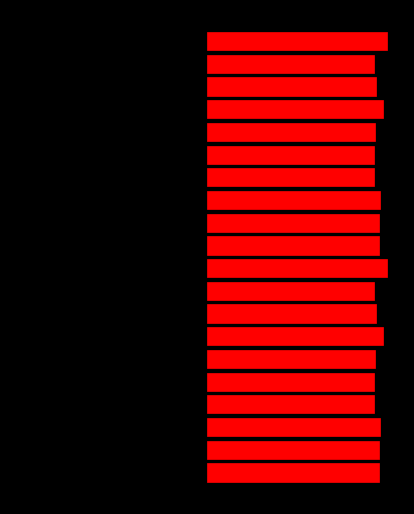

Reading left to right, list all the values displayed in this chart.

Min 0: -117.7	-121.9	-133.9	-125.6	-123.6	-131.7	-122.3	-134.3	-128.9	-120.2	-121.9	-122.5	-118.1	-127.8	-127.0	-121.3	-128.3	-125.7	-125.3	-134.2
Min 1: 128.1	128.3	129.1	124.3	124.9	125.4	131.7	126.4	124.9	134.0	128.1	128.3	129.1	124.3	124.9	125.4	131.7	126.4	124.9	134.0